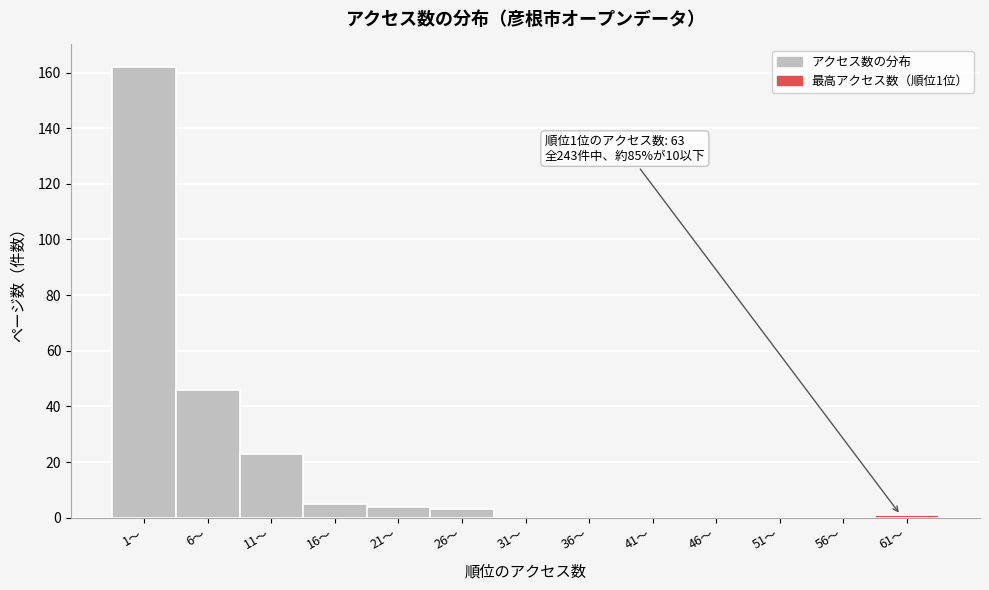

Reading right to left, what are all the values shown in this chart?

61〜=1	56〜=0	51〜=0	46〜=0	41〜=0	36〜=0	31〜=0	26〜=3	21〜=4	16〜=5	11〜=23	6〜=46	1〜=162